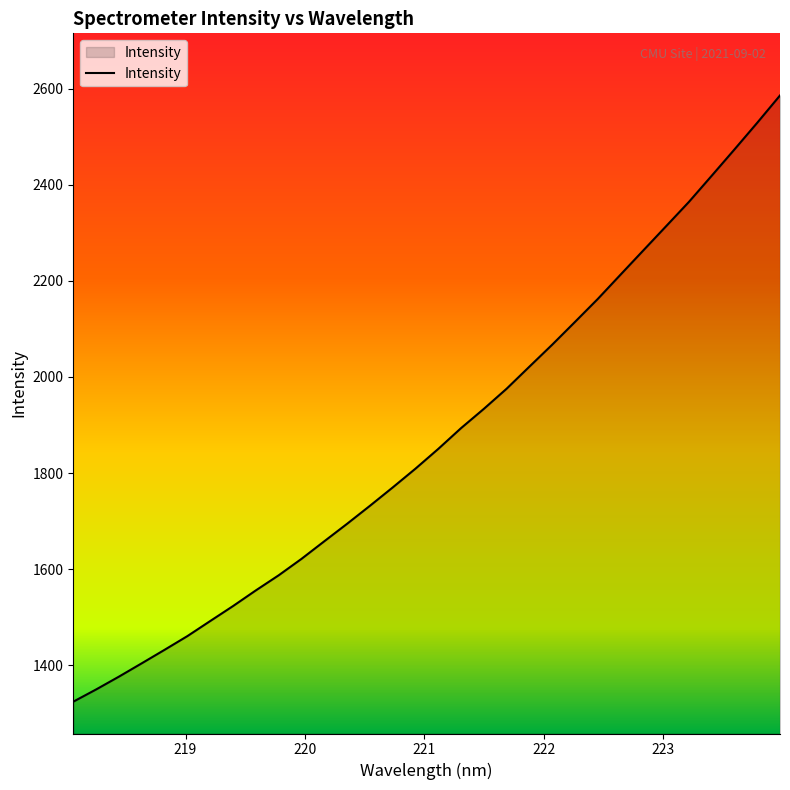

What is the sum of all values?

59969.6